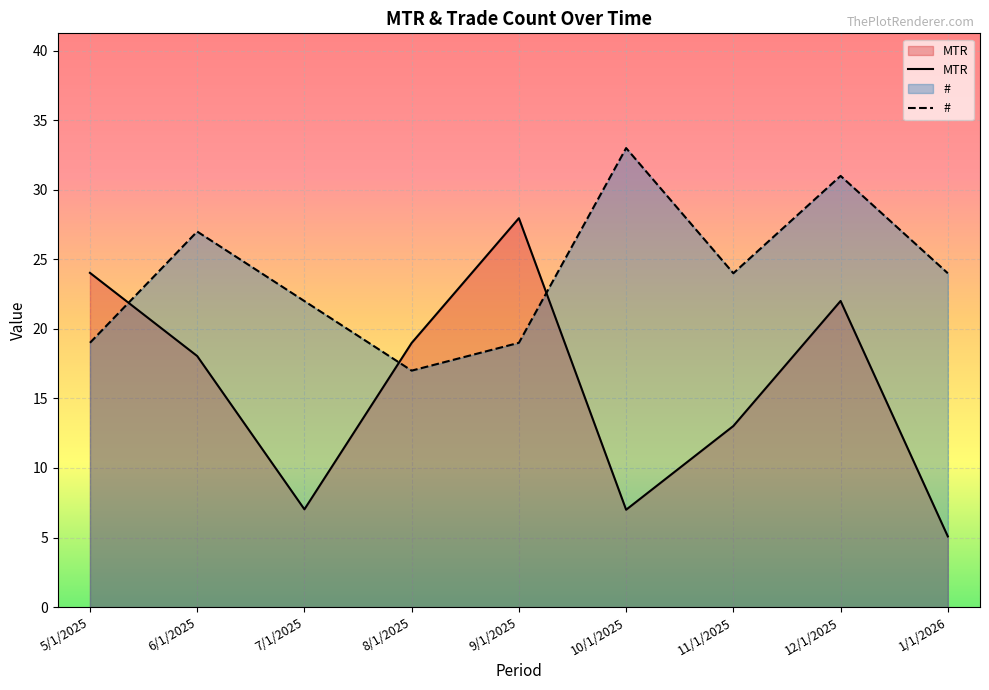

What is the sum of all # values?

216.0